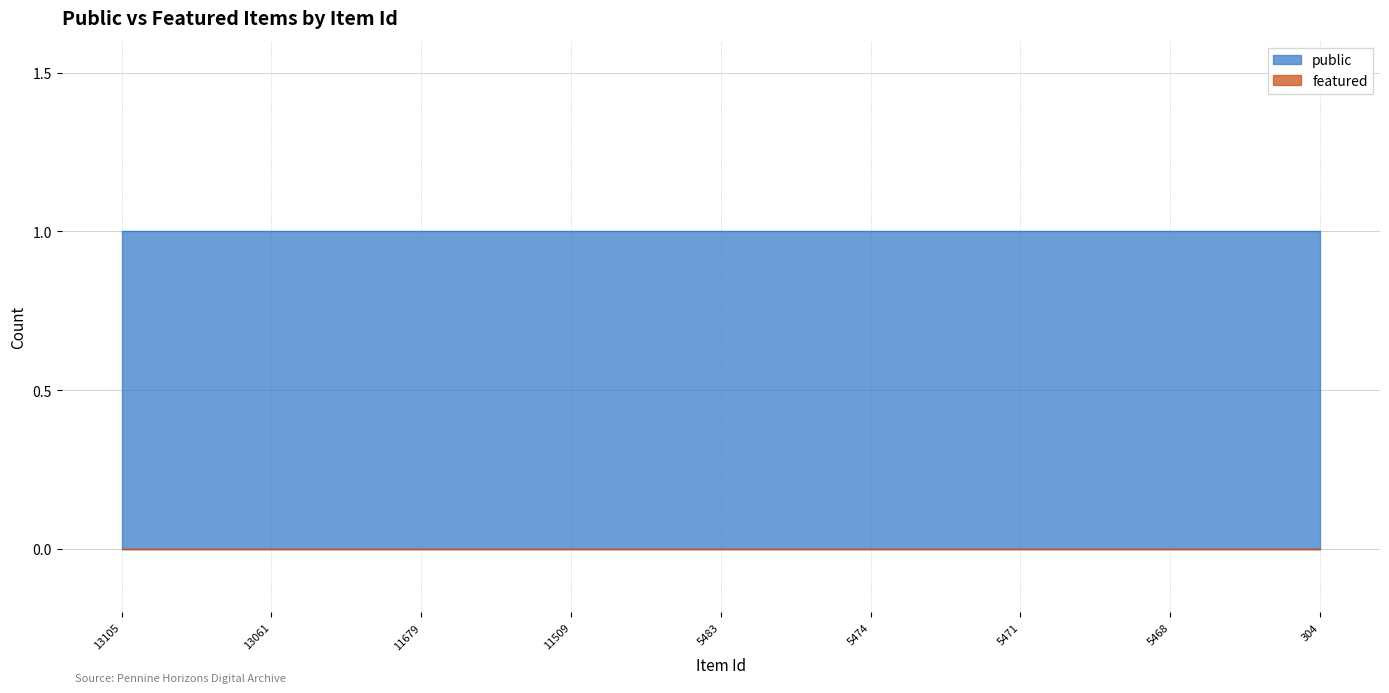

What is the spread (max minus min) of values at 11679?

1